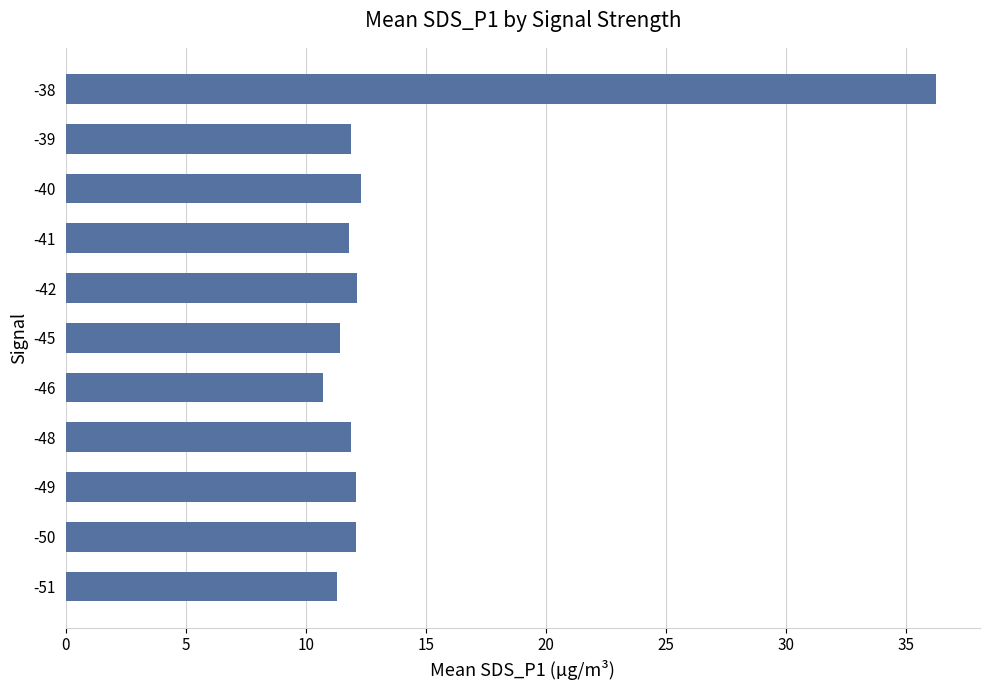

What is the sum of all values?

153.9